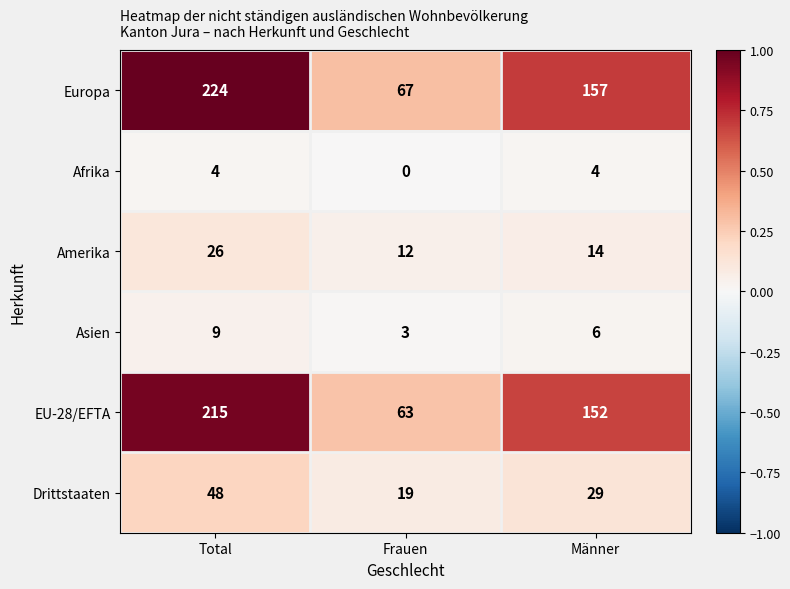

Read the Afrika value at Männer.

4